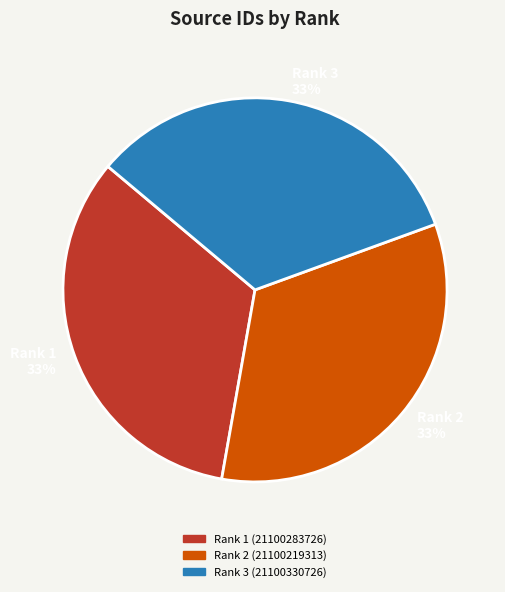

To the nearest percent, what is the average slice percentage?

33%